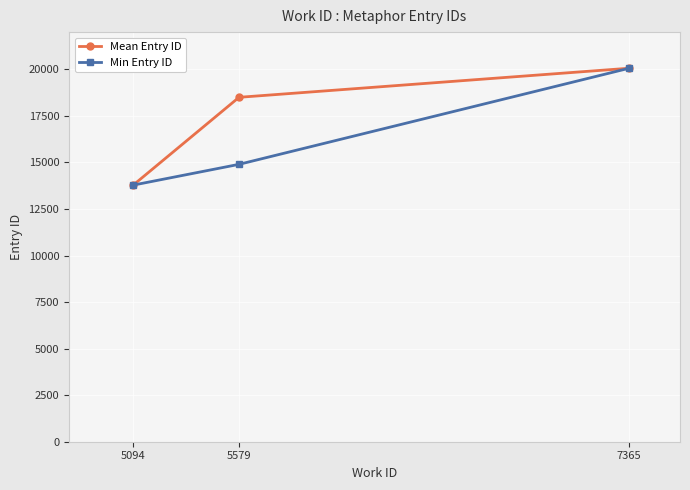

What is the average value of the Min Entry ID series?

16244.7